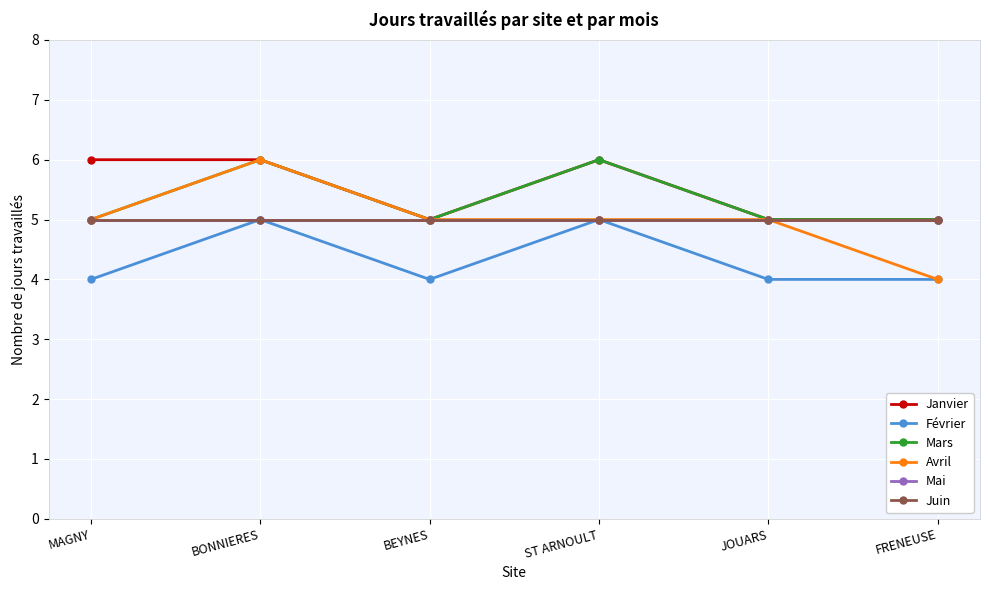

What is the average value of the Mai series?

5